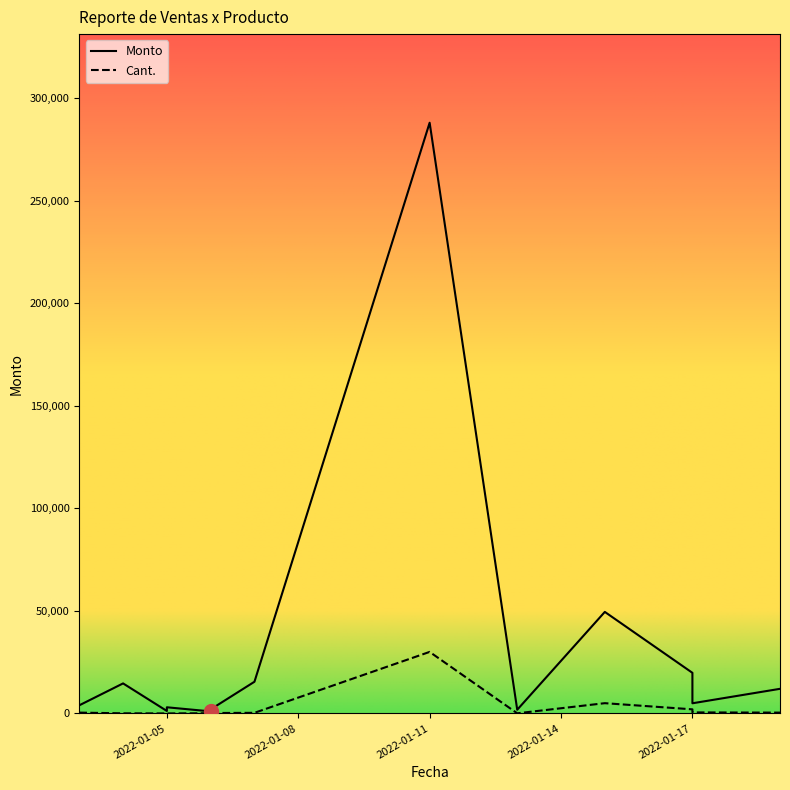

What are all the series names shown in the legend?

Monto, Cant.